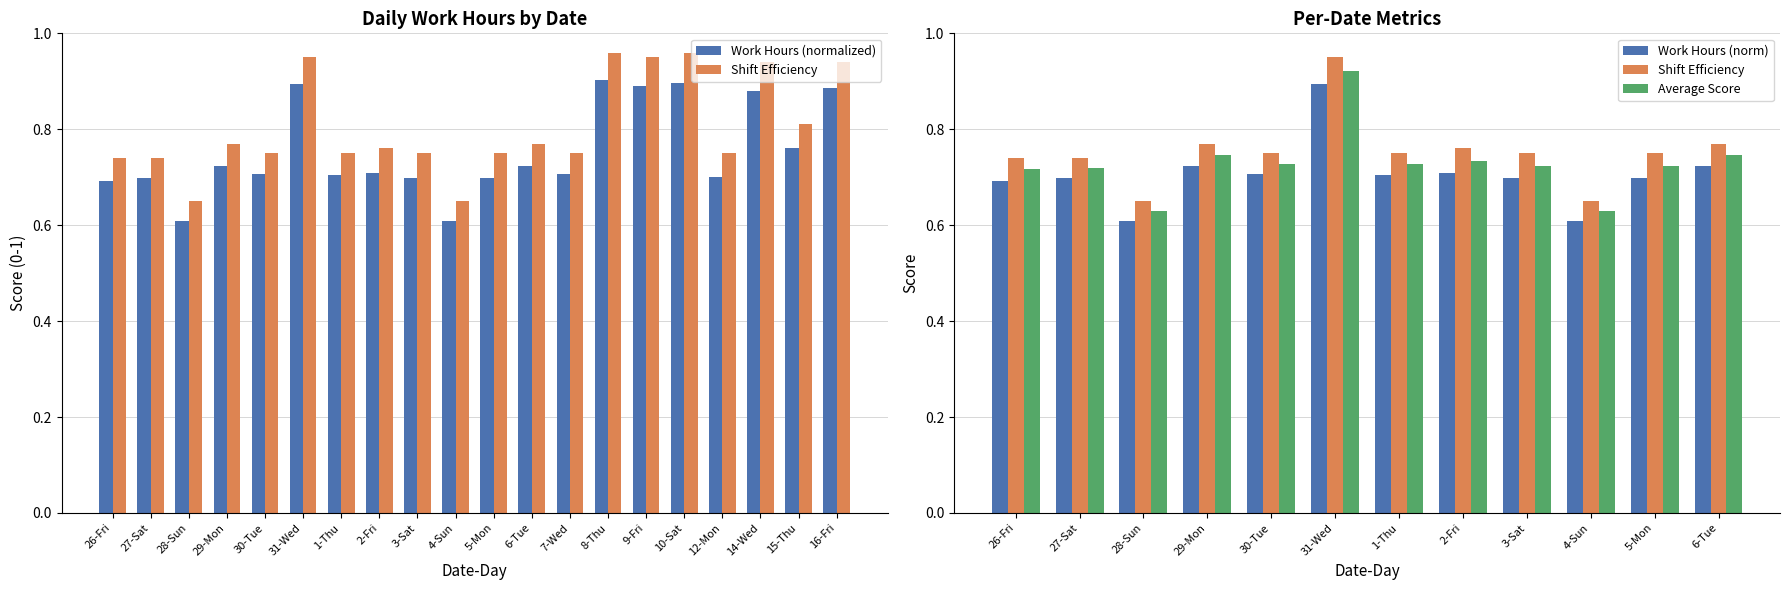

Are the bars horizontal?

No